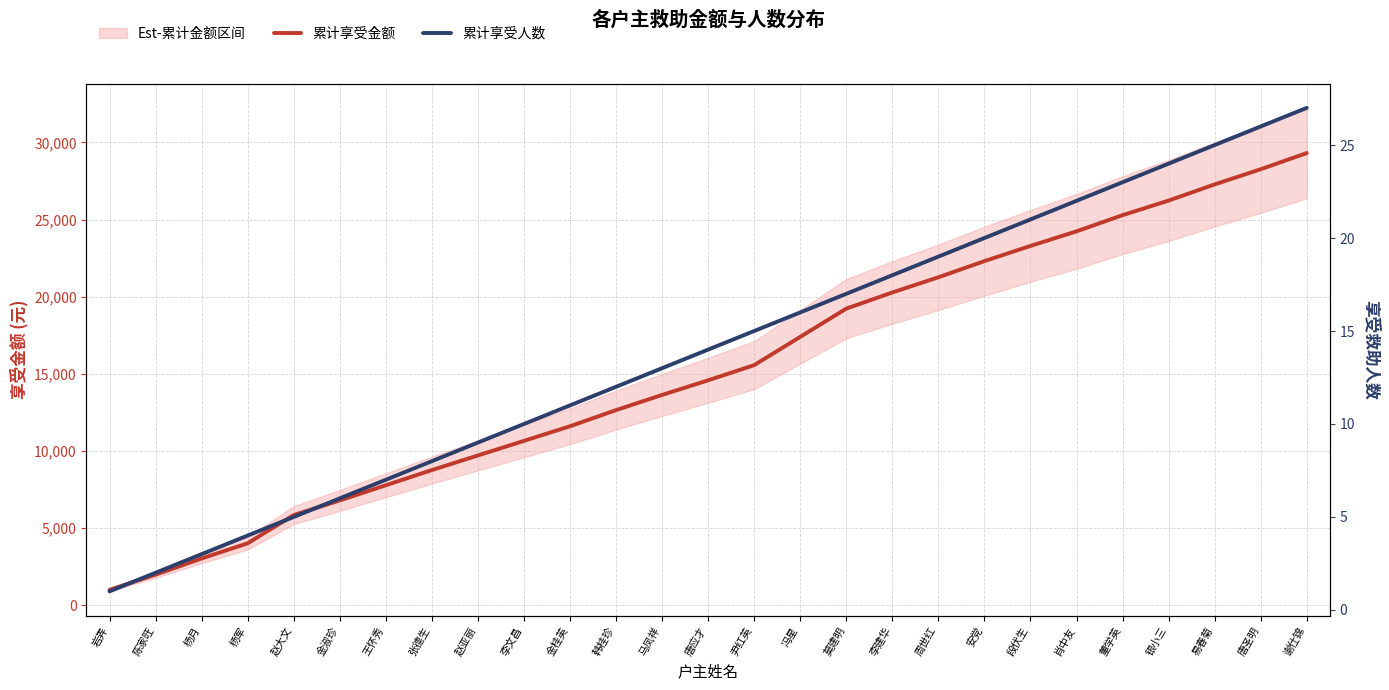

The 累计享受人数 series shows 29 at 莫建明. True or false?

False